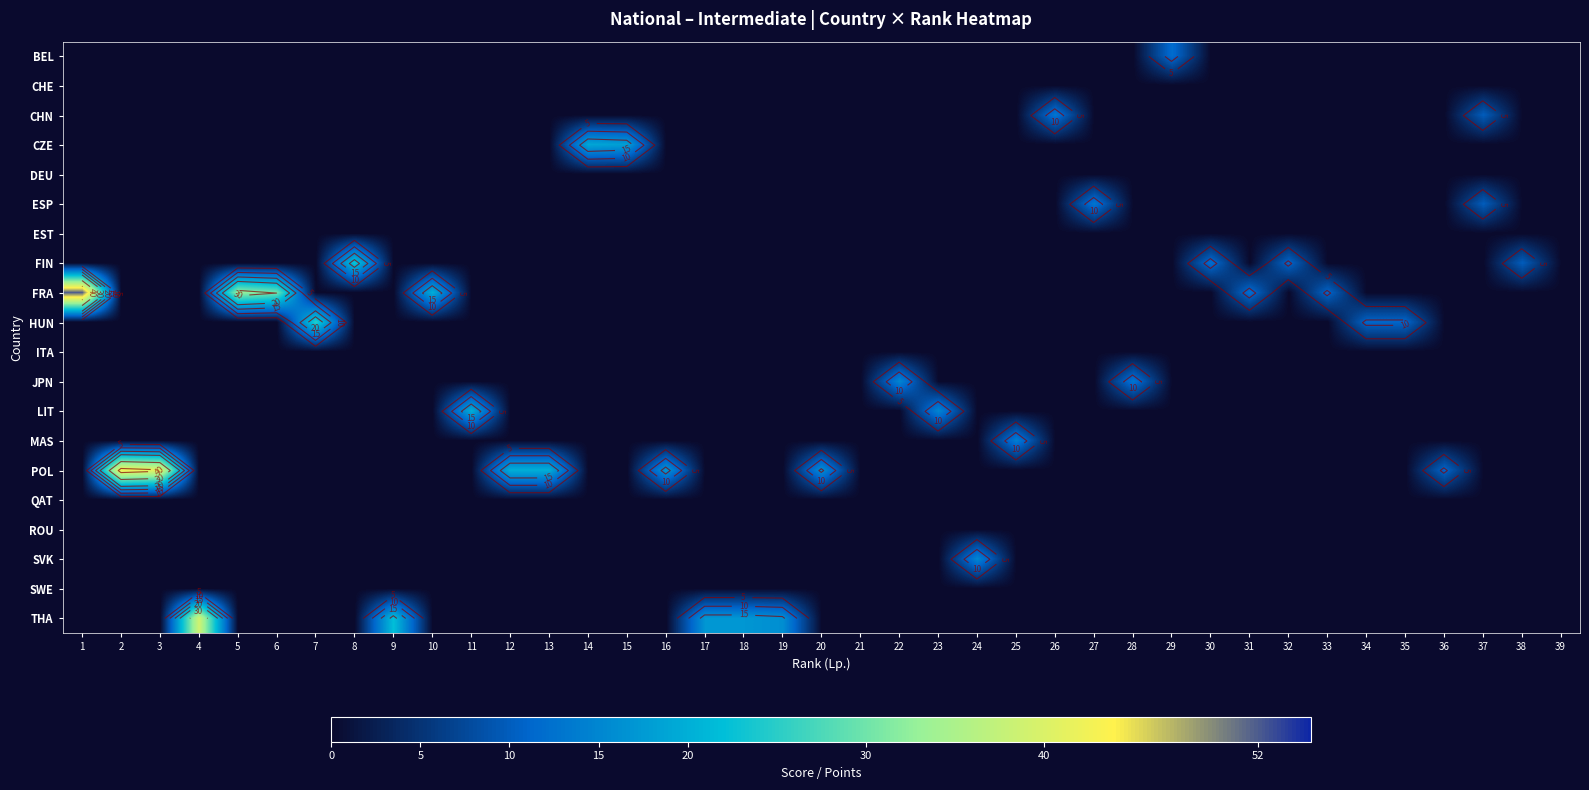

What is the difference between the highest and lowest values at 26?

13